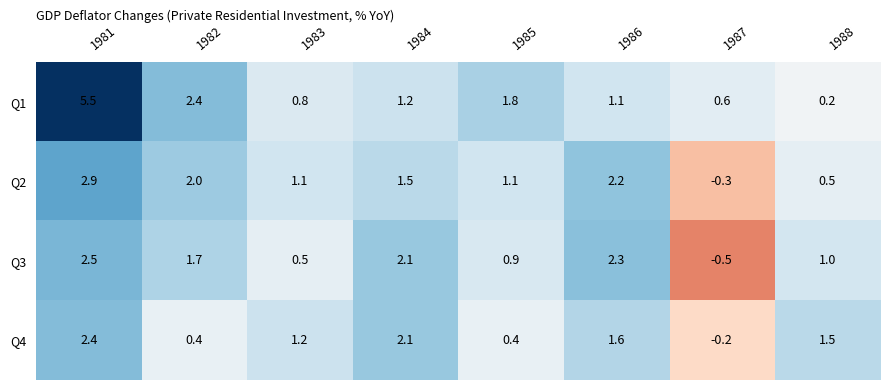

What is the sum of all Q4 values?

9.4